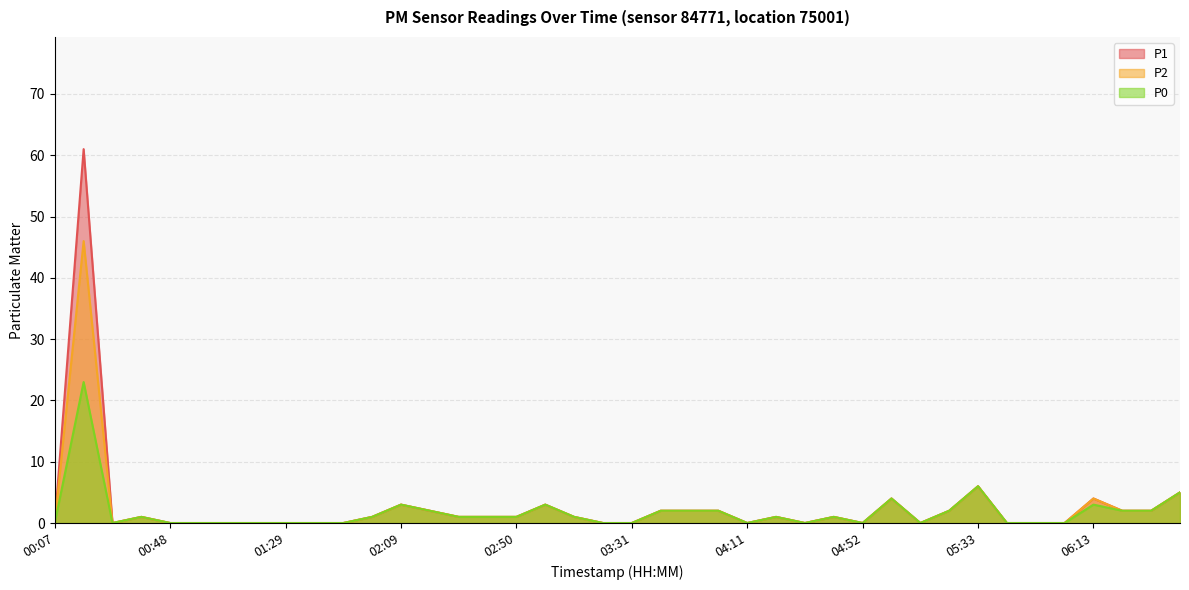

True or false: P1 has a value of 2 at 03:41.

True